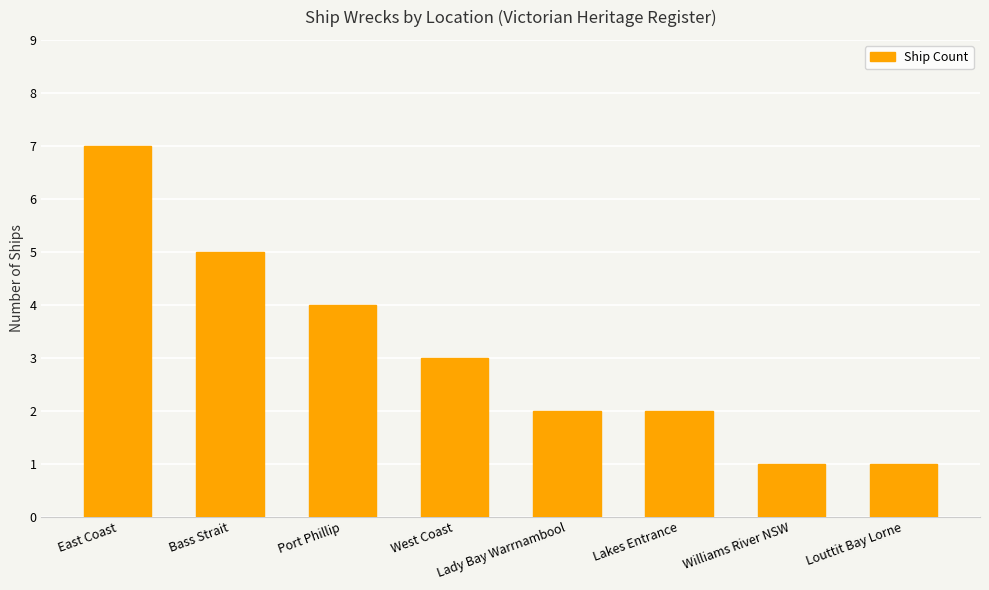

At which label is the value closest to 4?

Port Phillip